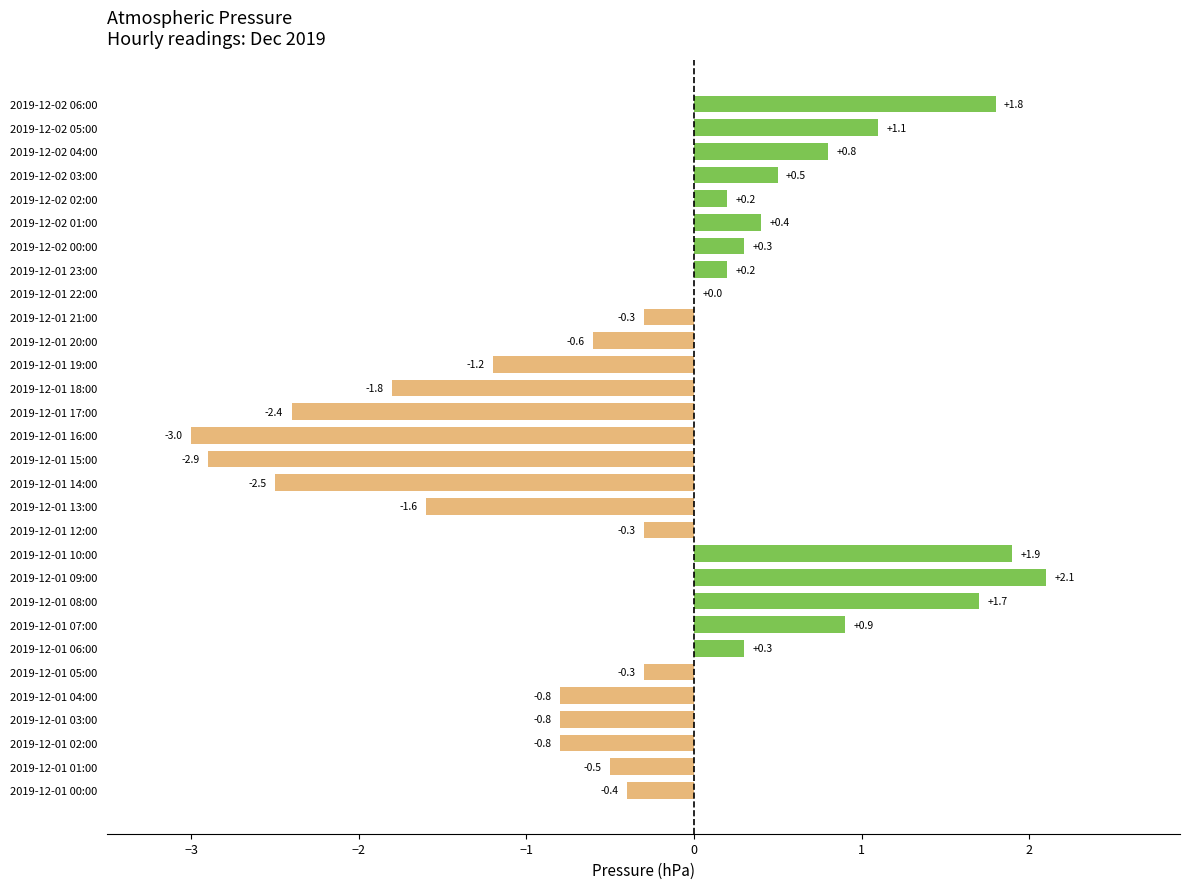

Where is the data nearest to the value 0?

2019-12-01 22:00